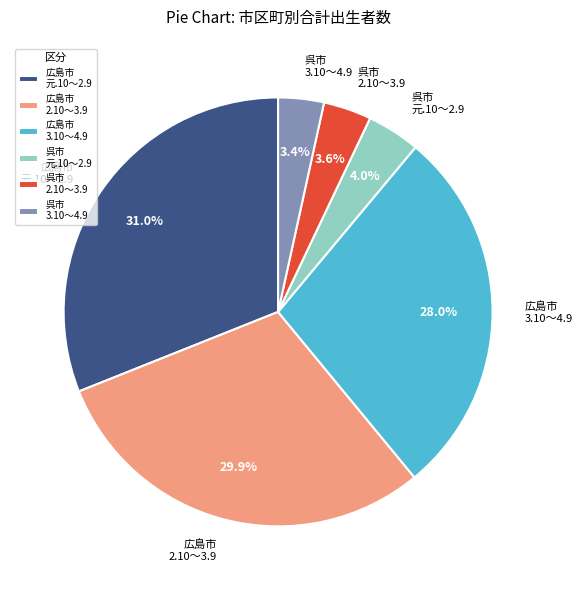

Do 広島市 2.10～3.9 and 広島市 元.10～2.9 together represent more than half of the pie?

Yes